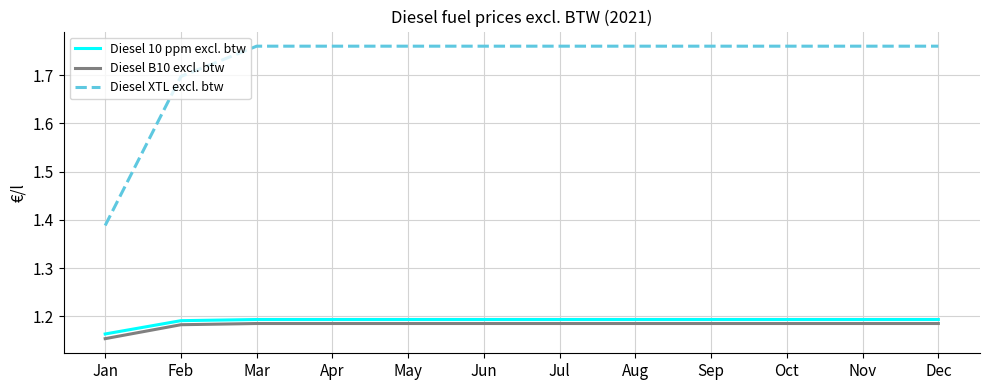

True or false: Diesel XTL excl. btw has a value of 2.5 at Feb.

False